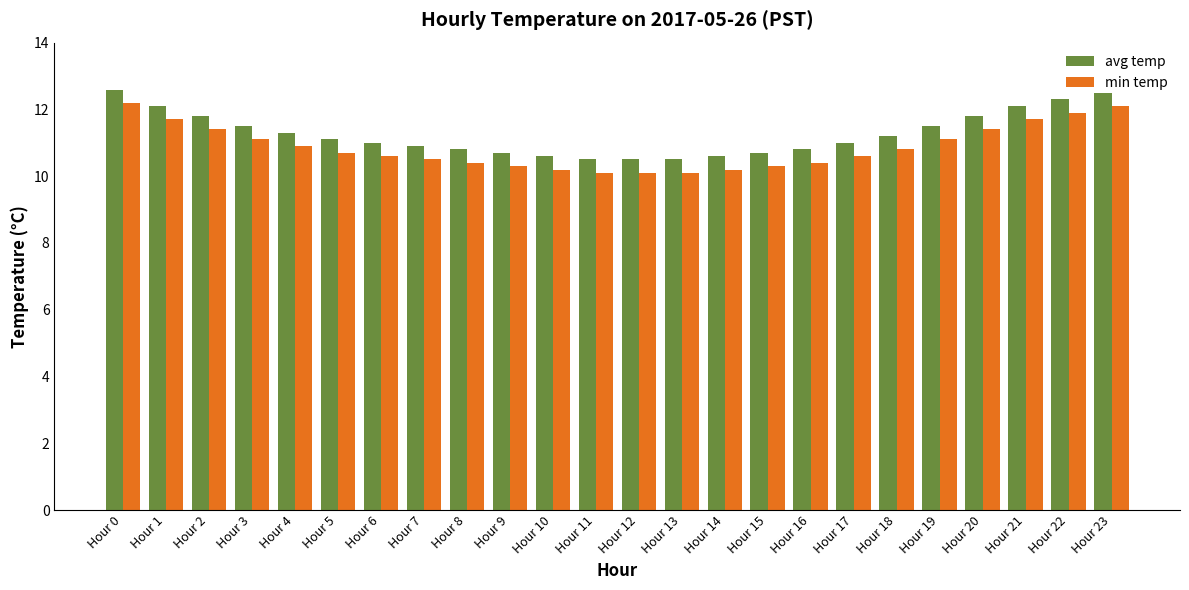

Which series has the largest total across all categories?

avg temp